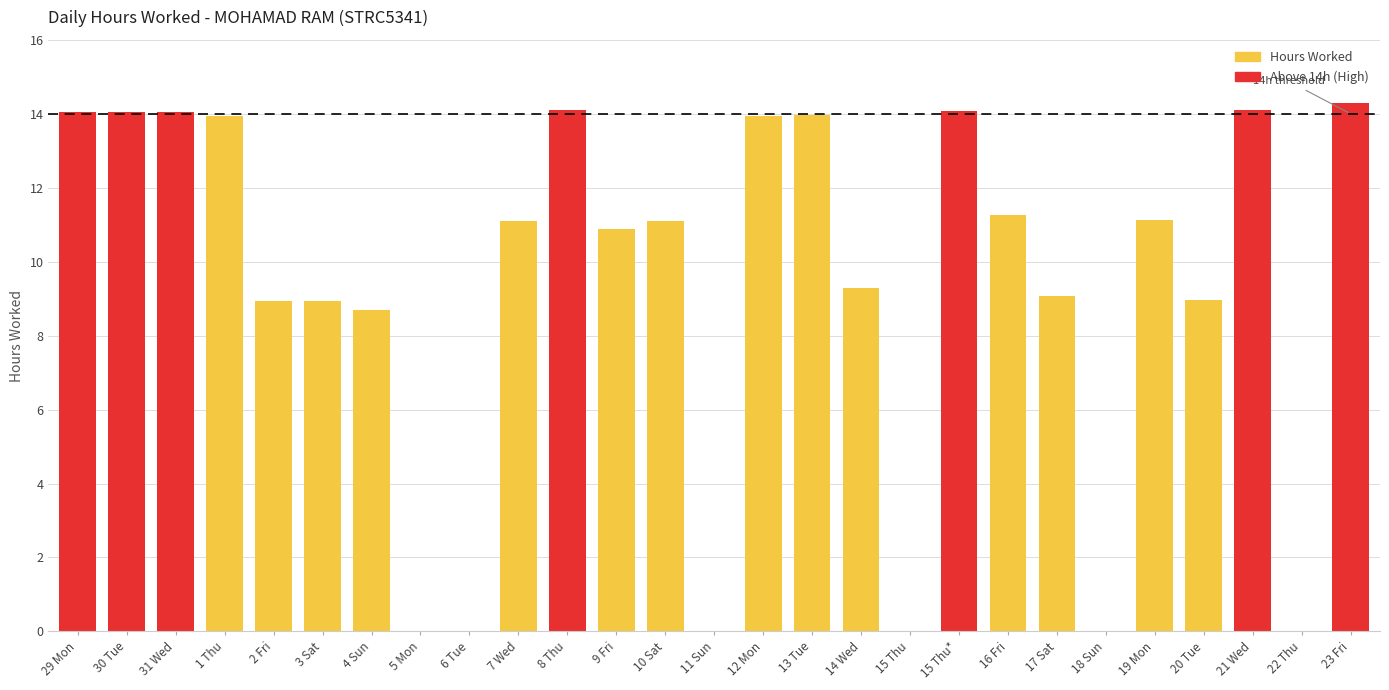

What is the sum of the values at 7 Wed and 19 Mon?

22.2